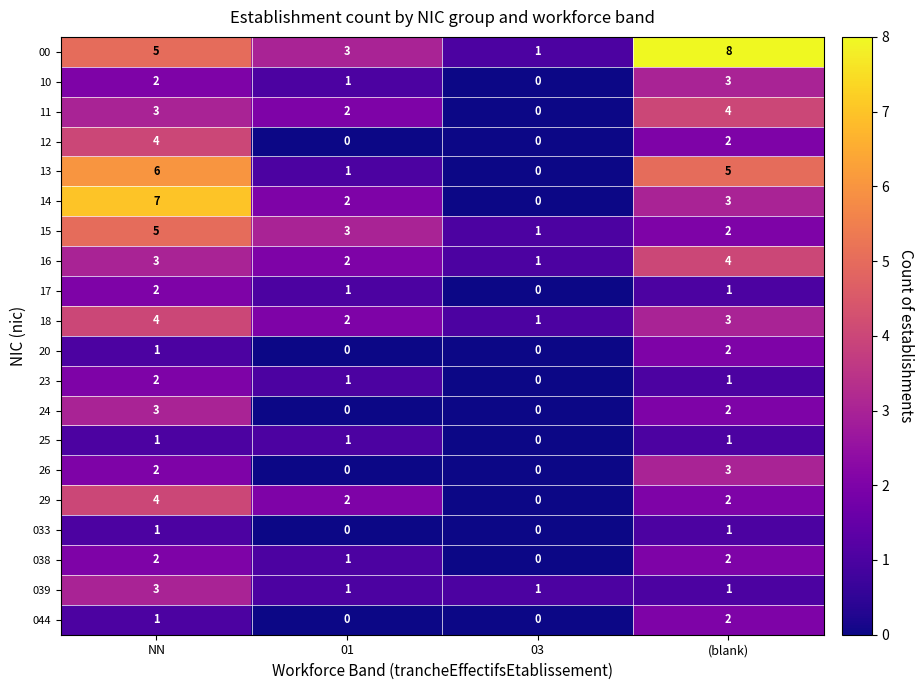

What is the greatest value displayed?

8